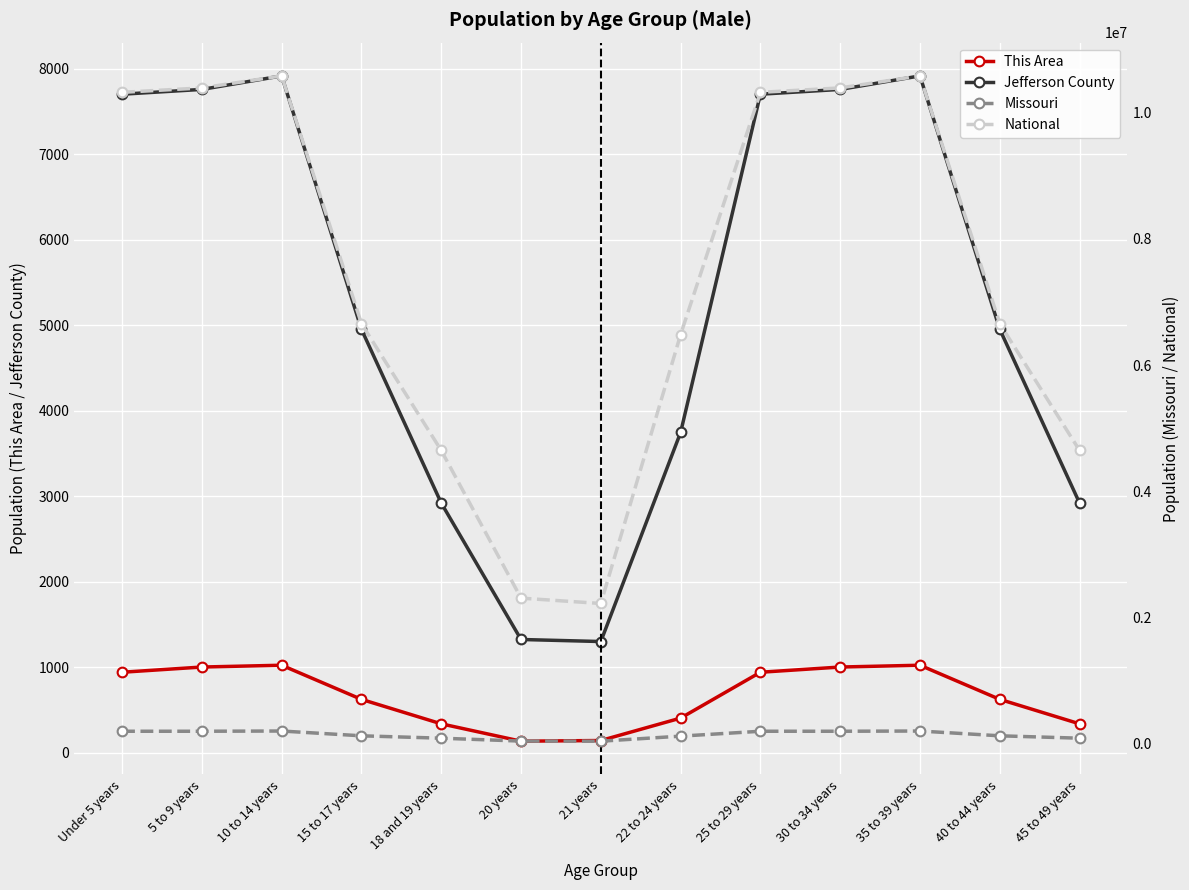

The Jefferson County series shows 3746 at 22 to 24 years. True or false?

True